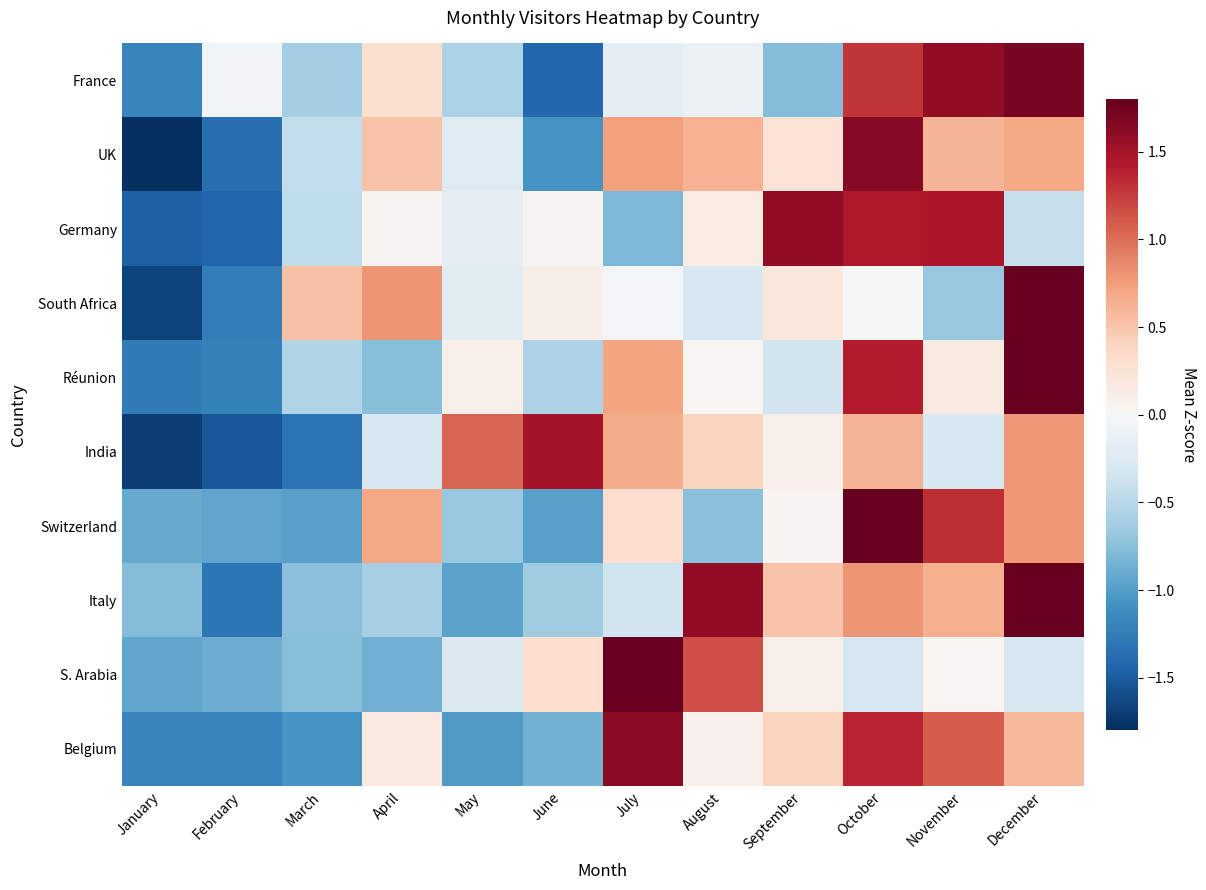

What is the total value across all series at October?

10.4